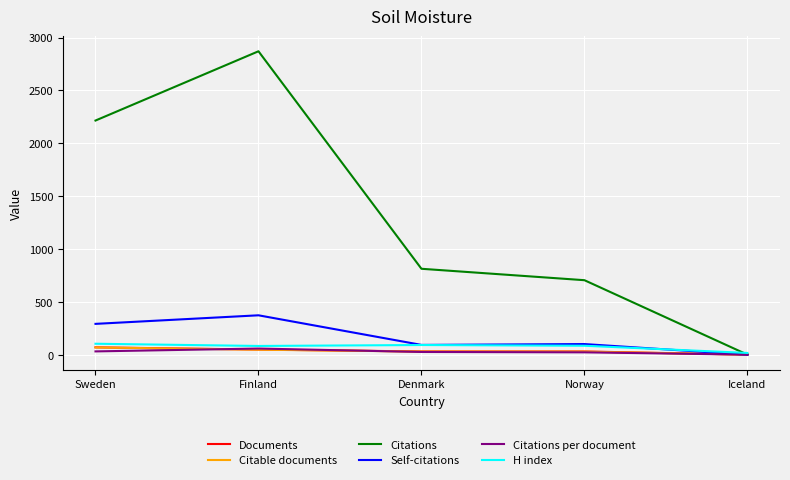

The value of Documents at Iceland is 1.0. True or false?

True